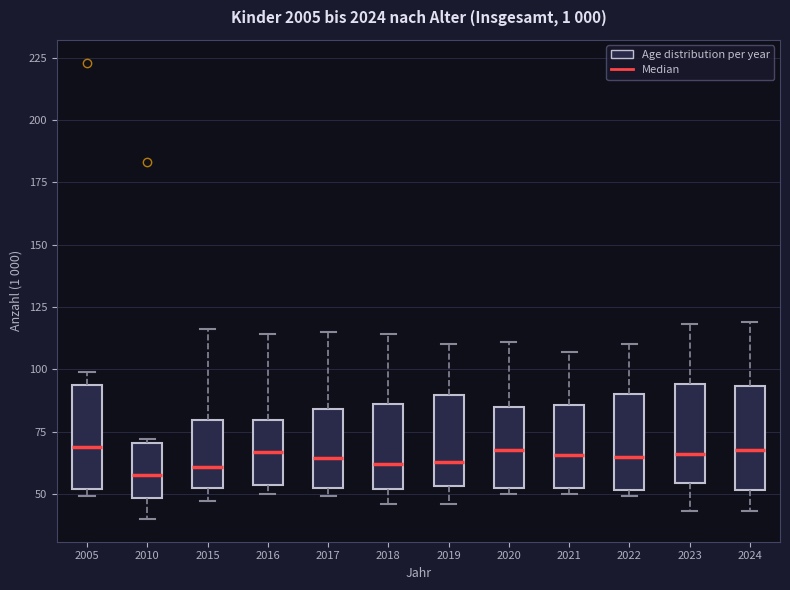

Reading left to right, read every box against the y-axis: the position of its median line, the range the box covers, and the ends of its whiskers. The values are not printed on the chart, so give them approximately, as read against the axis.

2005: median 70, box 50 to 95, whiskers 50 (just below the box's lower edge) to 100
2010: median 60, box 50 to 70, whiskers 40 to 70
2015: median 60, box 50 to 80, whiskers 45 to 115
2016: median 65, box 55 to 80, whiskers 50 to 115
2017: median 65, box 50 to 85, whiskers 50 (just below the box's lower edge) to 115
2018: median 60, box 50 to 85, whiskers 45 to 115
2019: median 65, box 55 to 90, whiskers 45 to 110
2020: median 70, box 50 to 85, whiskers 50 (just below the box's lower edge) to 110
2021: median 65, box 50 to 85, whiskers 50 (just below the box's lower edge) to 105
2022: median 65, box 50 to 90, whiskers 50 (just below the box's lower edge) to 110
2023: median 65, box 55 to 95, whiskers 45 to 120
2024: median 70, box 50 to 95, whiskers 45 to 120